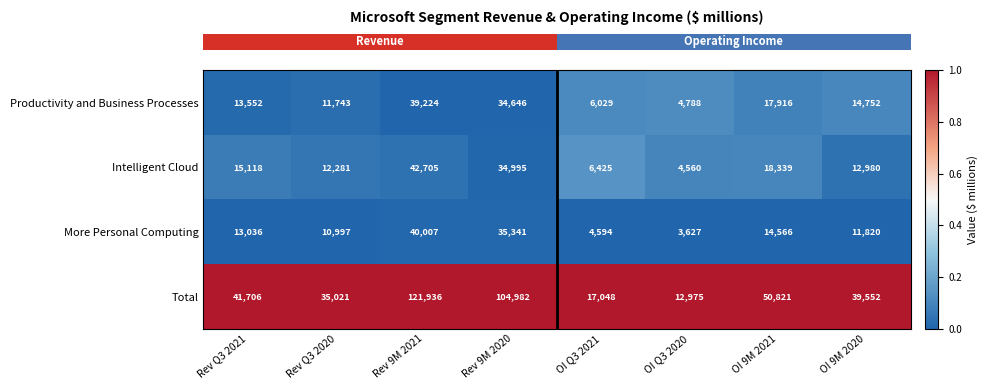

Which series changed the most between Rev 9M 2020 and OI 9M 2020?

Total